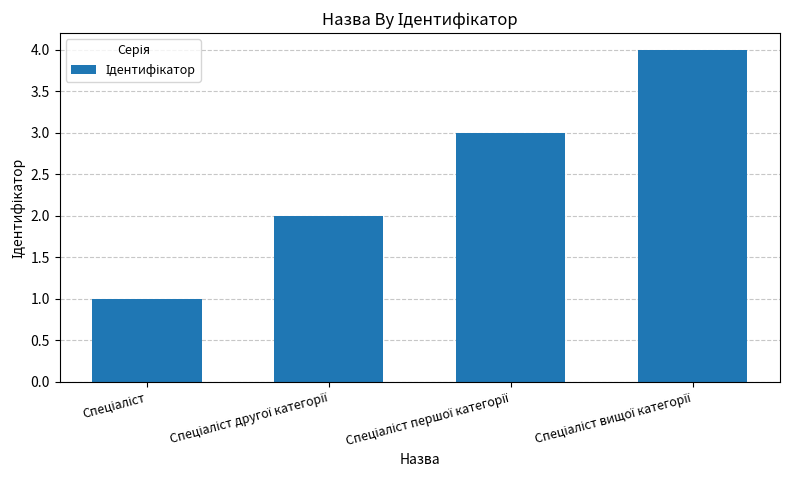

What is the sum of all values?

10